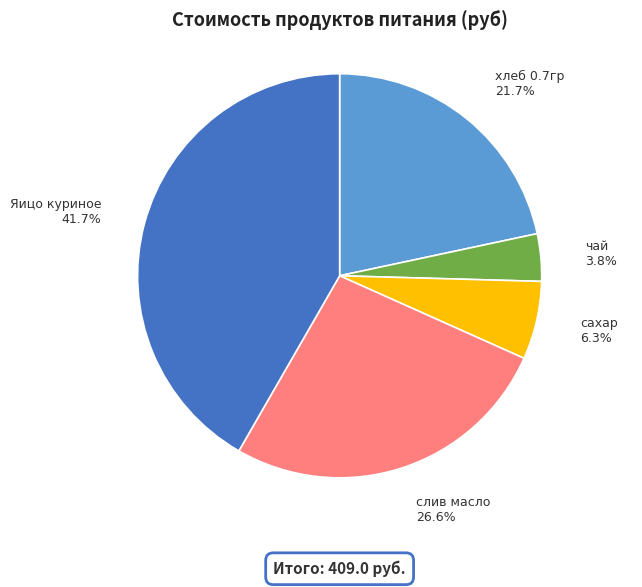

The хлеб 0.7гр slice represents 22% of the pie. True or false?

True